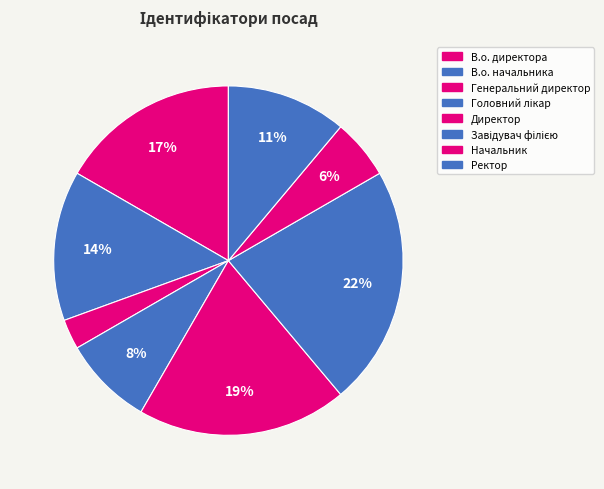

Count the number of slices in the pie.

8